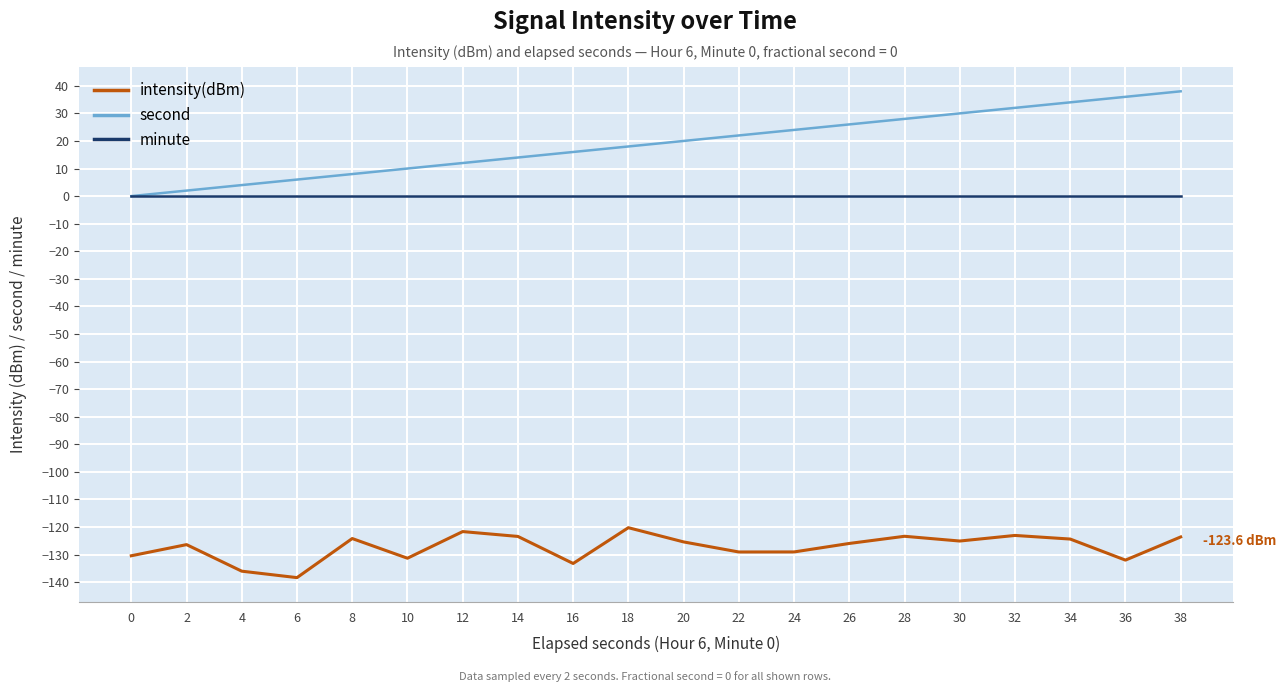

The value of second at 12 is 12.0. True or false?

True